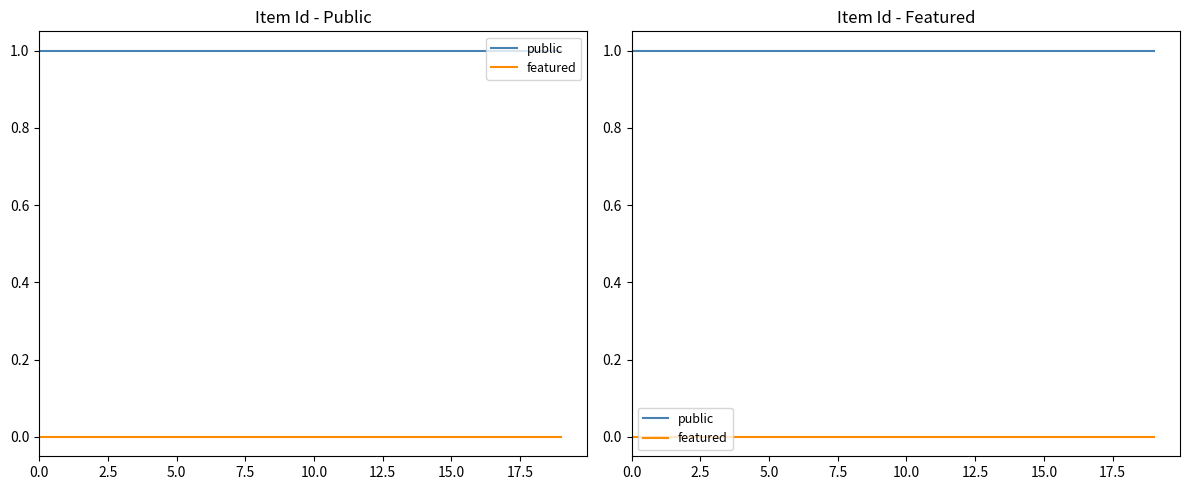

Is this an area chart (filled region under the line)?

No